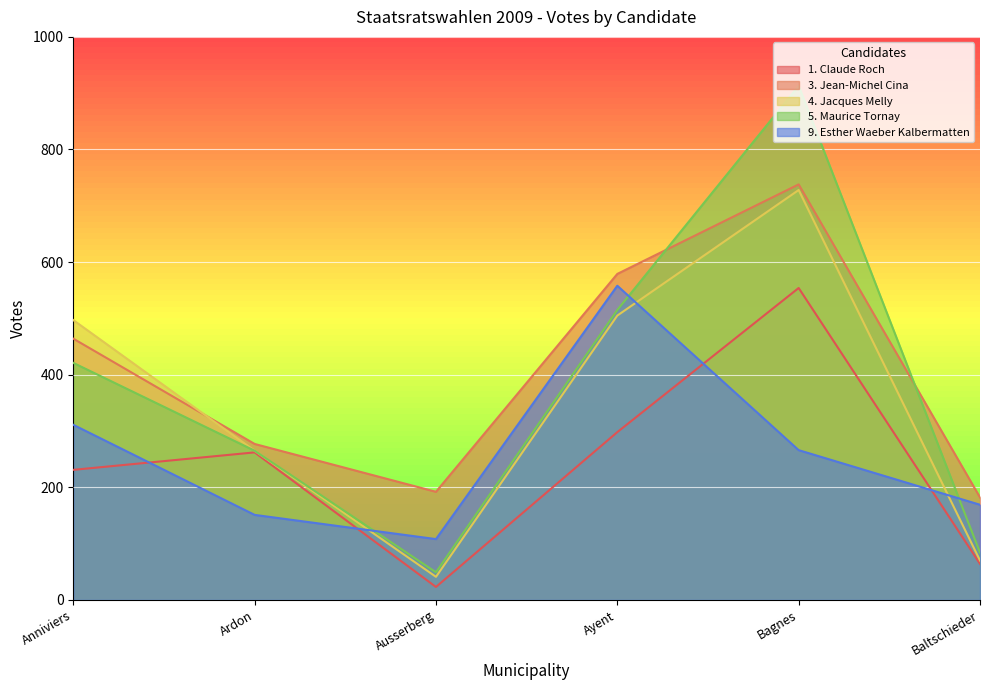

At which category does 1. Claude Roch reach its first local valley?

Ausserberg